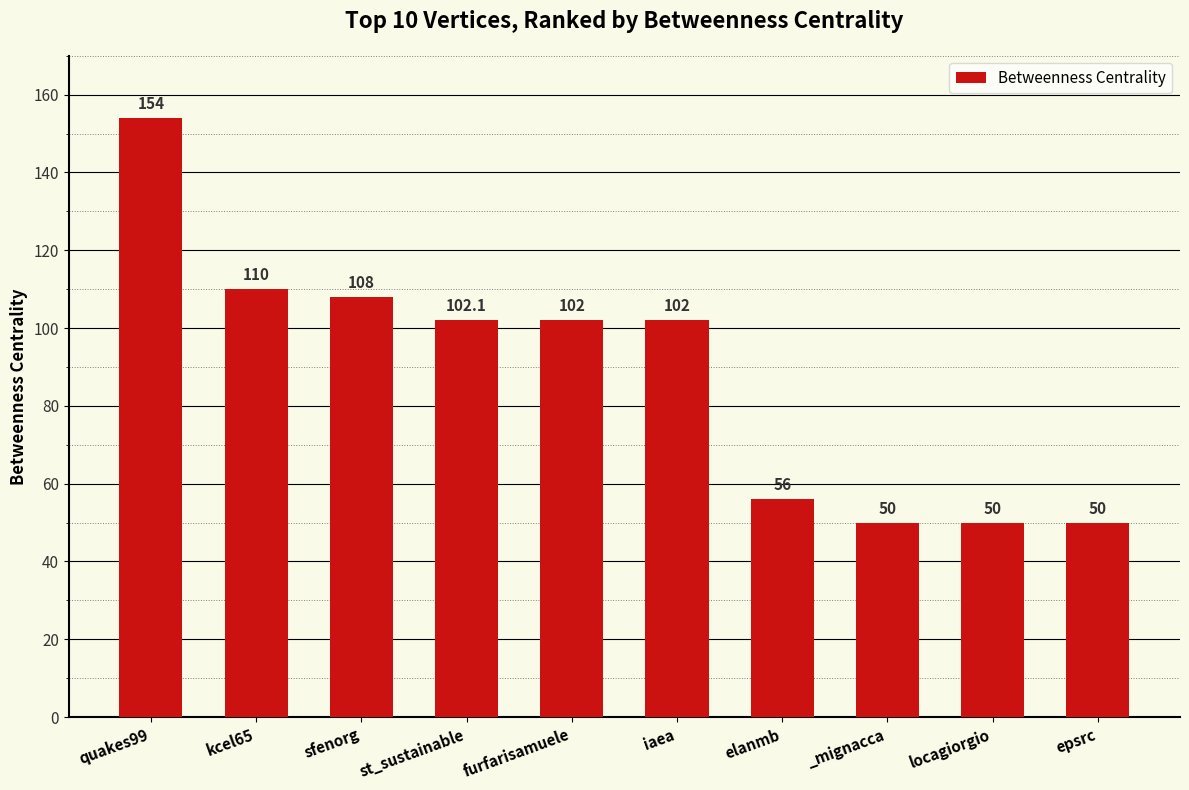

What is the difference between the maximum and minimum values?

104.0